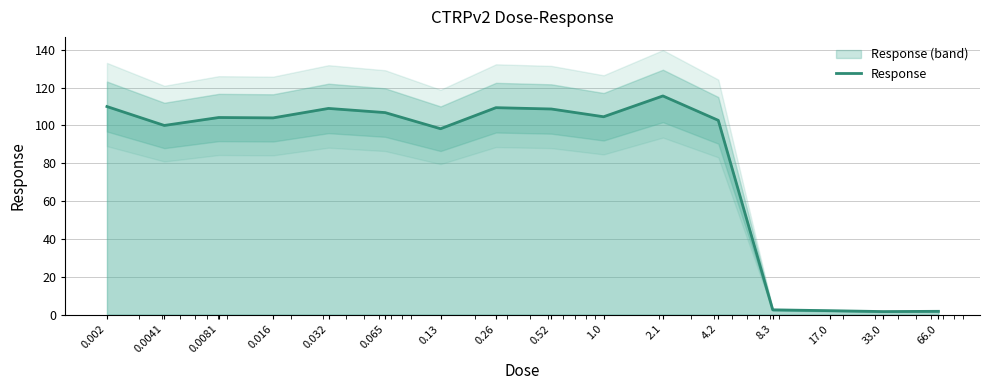

What is the maximum value shown in the chart?

115.6